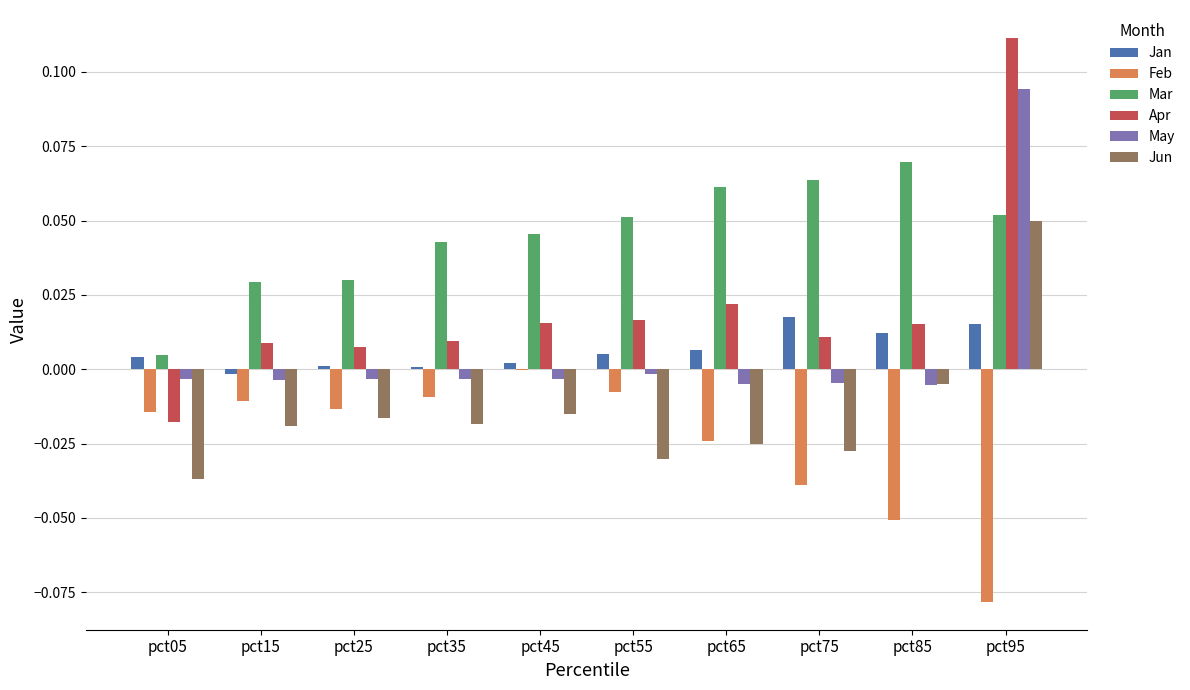

At which label does Jun first exceed 0?

pct95